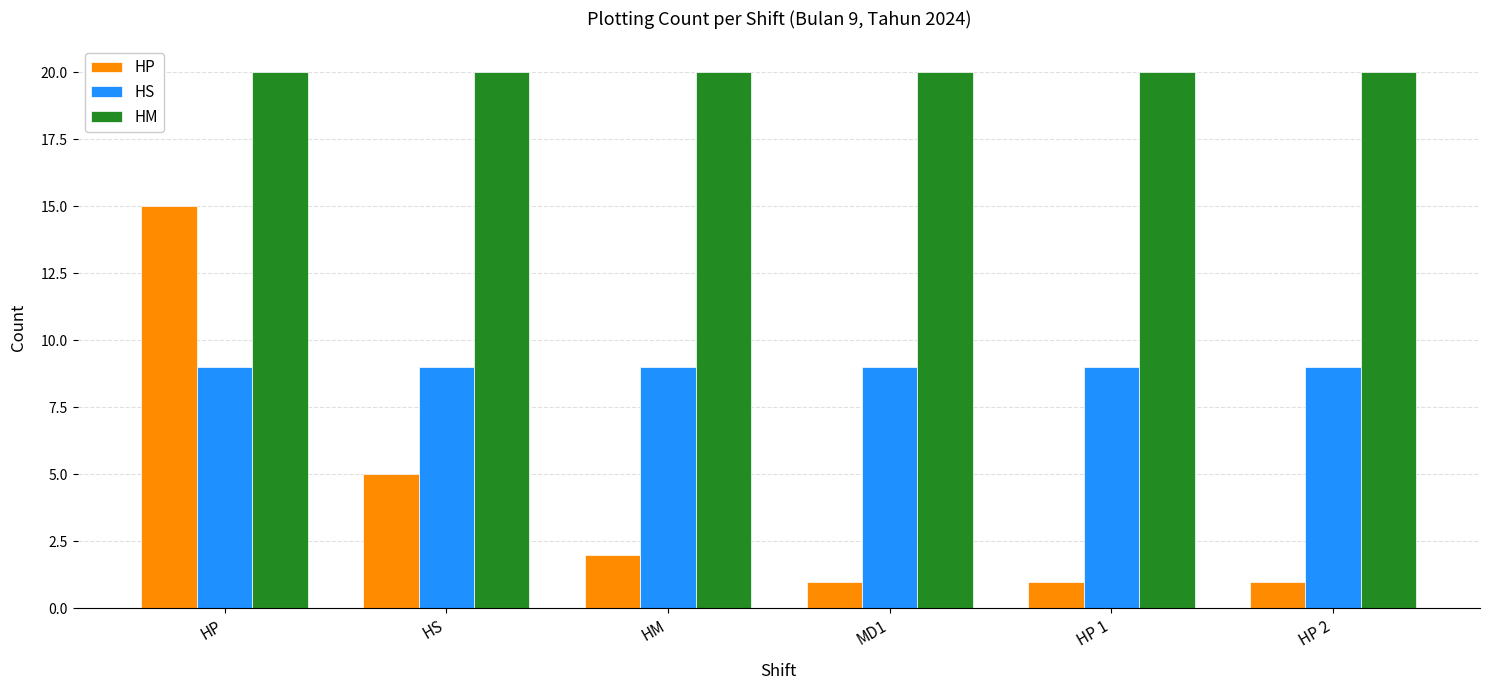

What is the difference between the highest and lowest values at MD1?

19